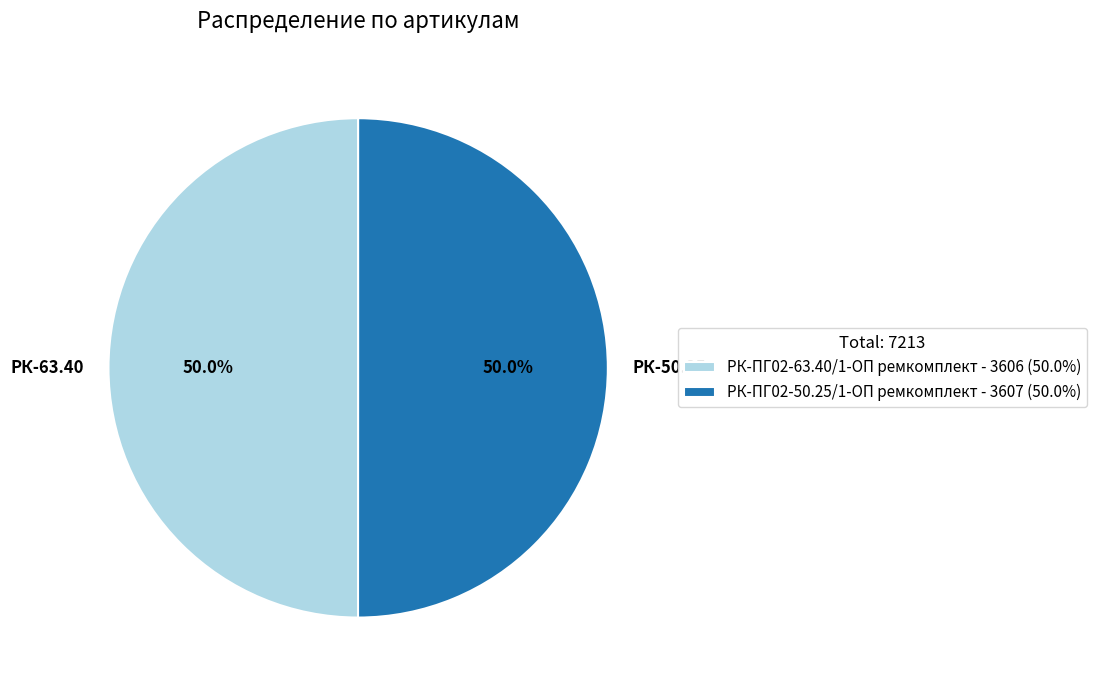

To the nearest percent, what is the average slice percentage?

50%